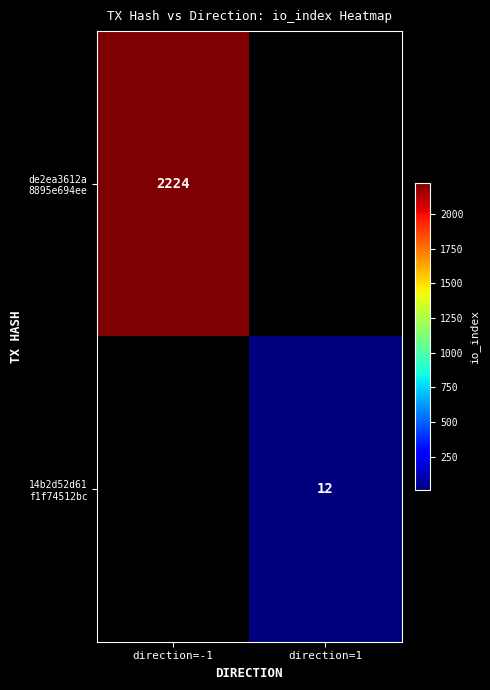

Which category has the highest value across all series?

direction=-1